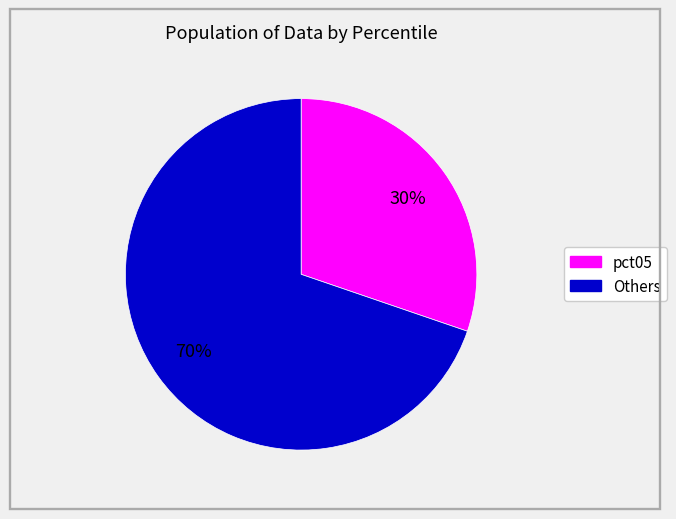

To the nearest percent, what is the difference between the largest and smallest slice percentages?

40%